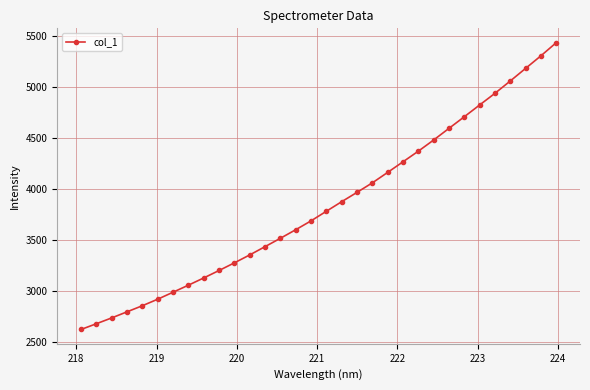

How many lines are shown in the chart?

1